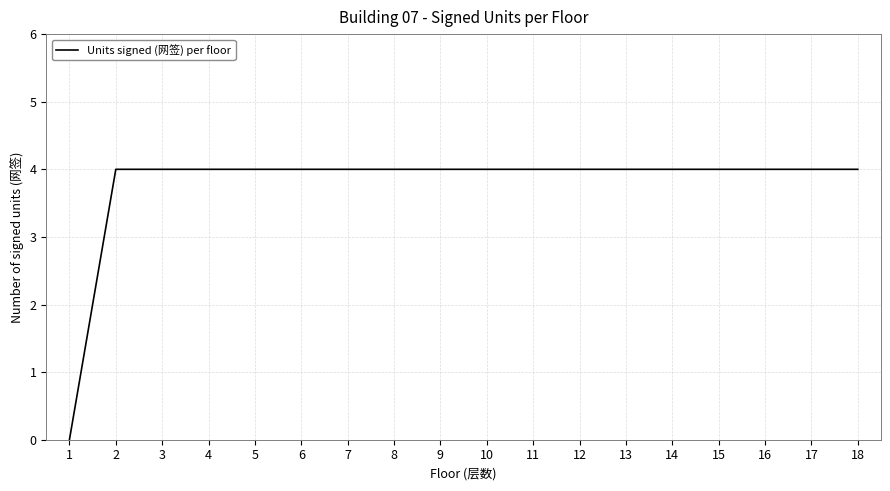

What is the maximum value shown in the chart?

4